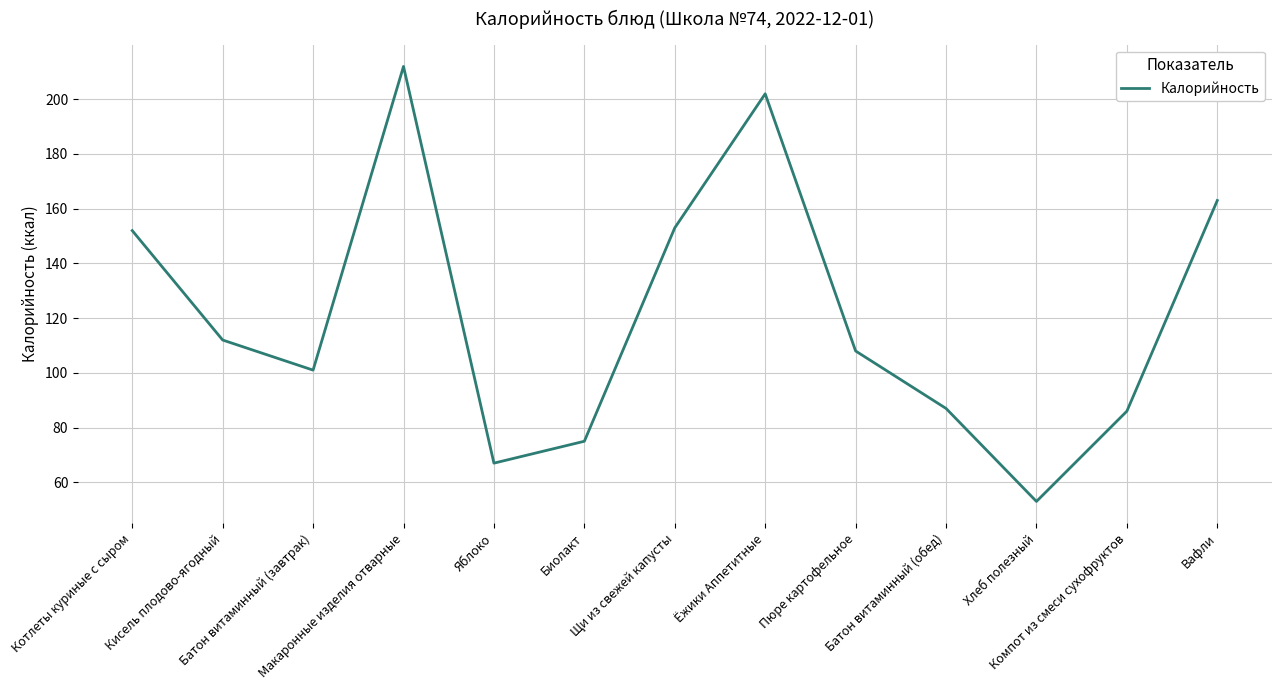

The chart shows a value of 87 at Батон витаминный (обед). True or false?

True